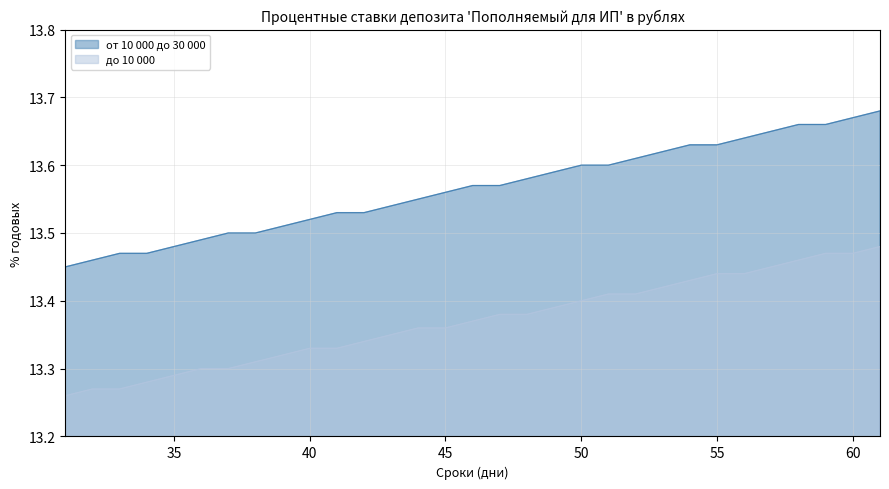

True or false: от 10 000 до 30 000 and до 10 000 cross at least once.

False